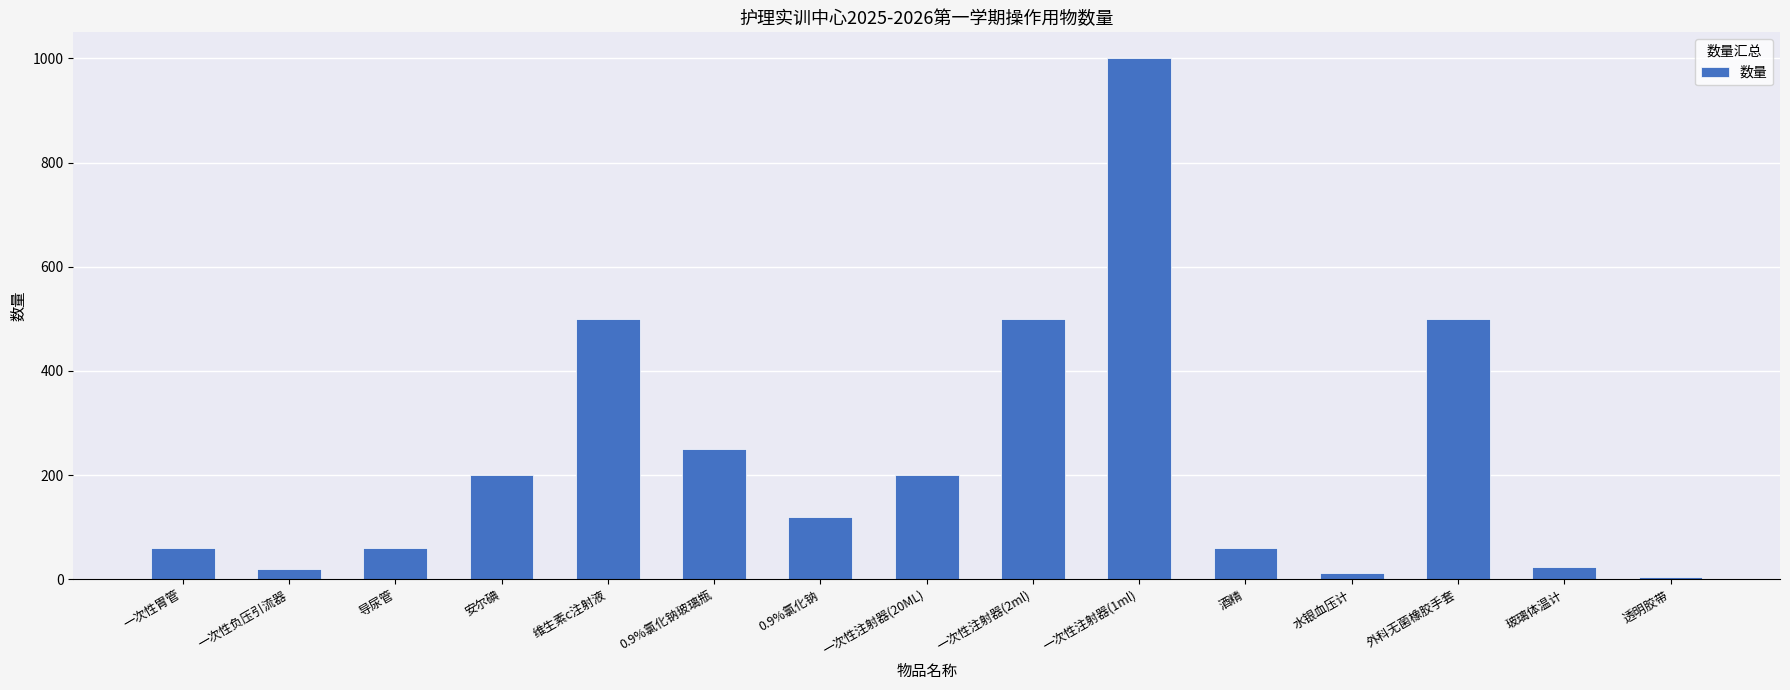

What is the label of the 5th bar from the right?

酒精